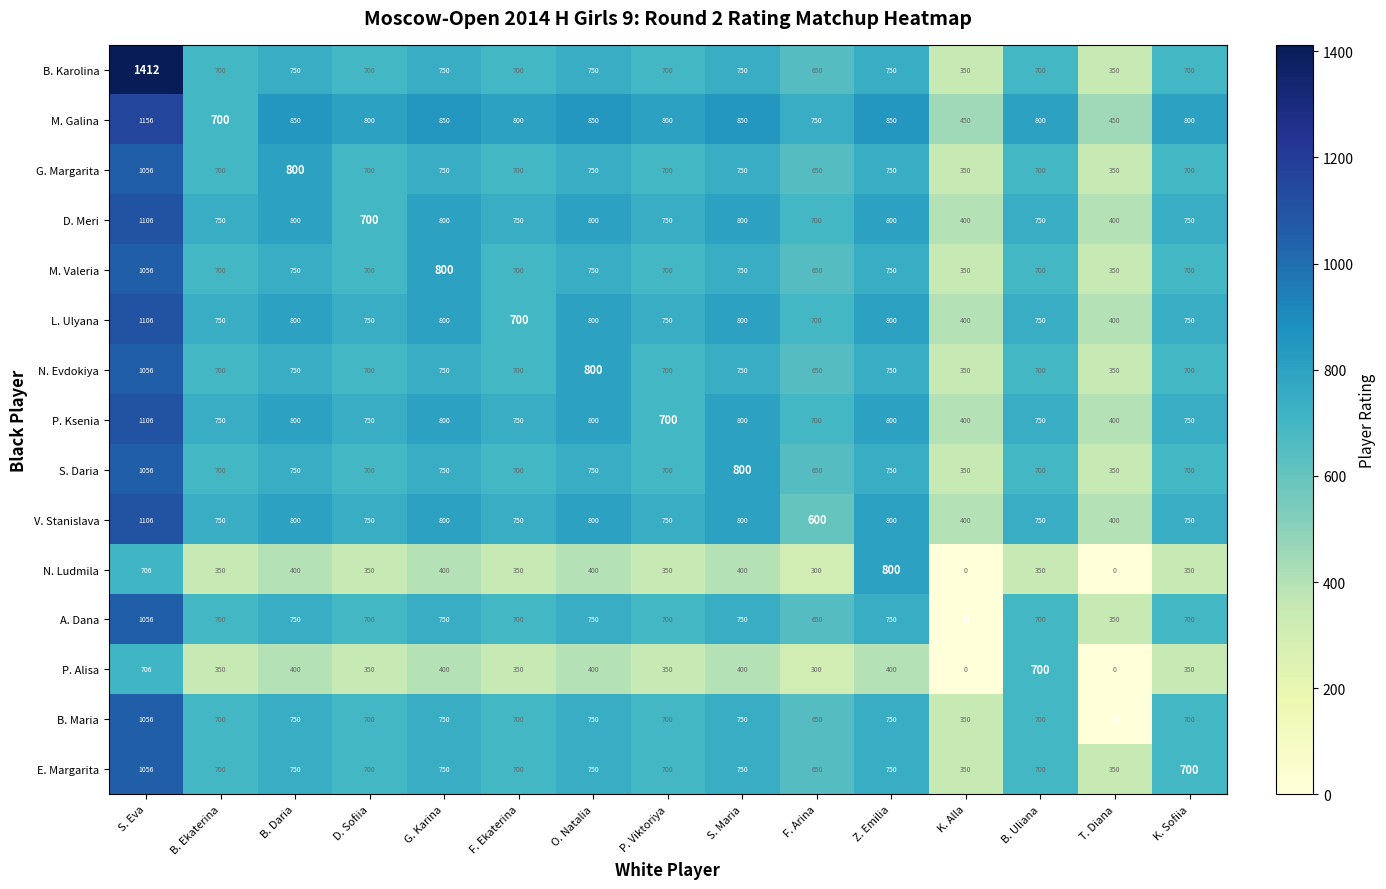

Count the number of categories in the chart.

15